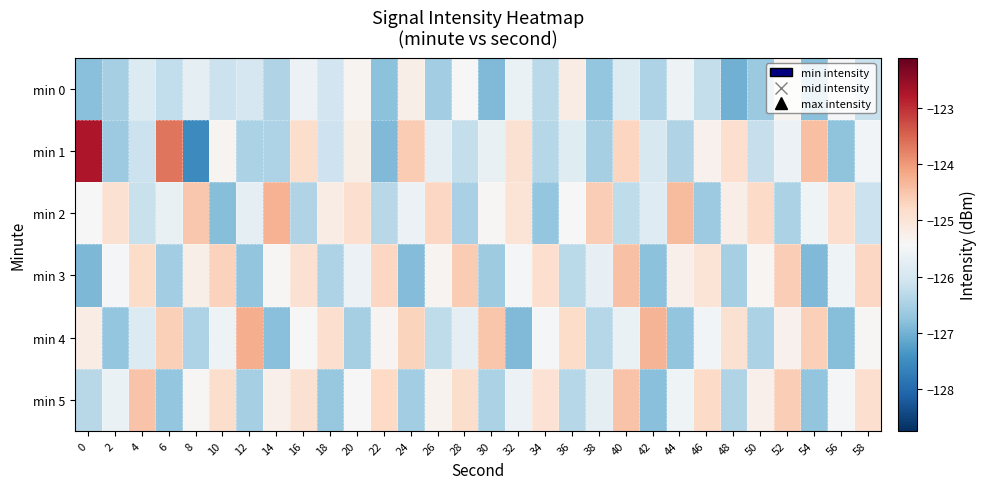

How many data points does each series have?

30